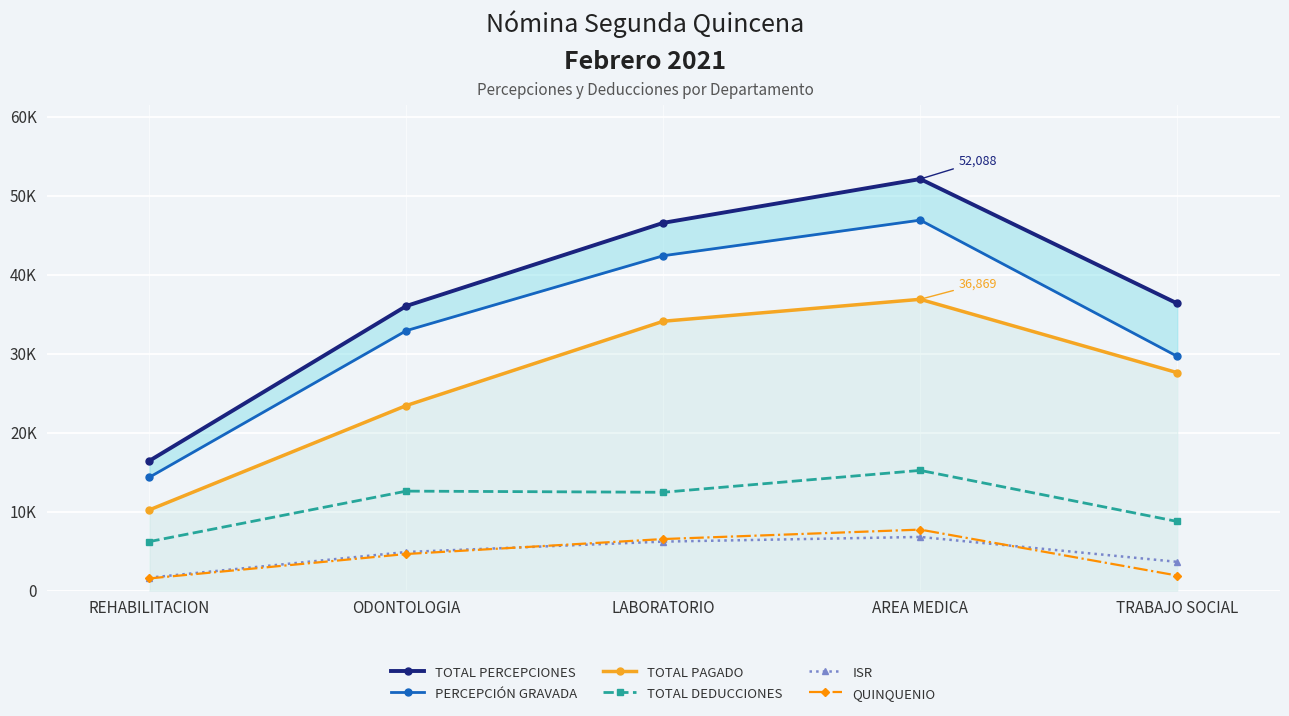

List the labels in order of ISR value, smallest first.

REHABILITACION, TRABAJO SOCIAL, ODONTOLOGIA, LABORATORIO, AREA MEDICA